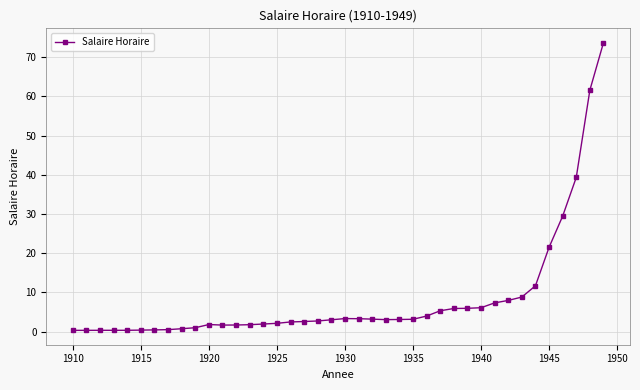

What is the maximum value shown in the chart?

73.7